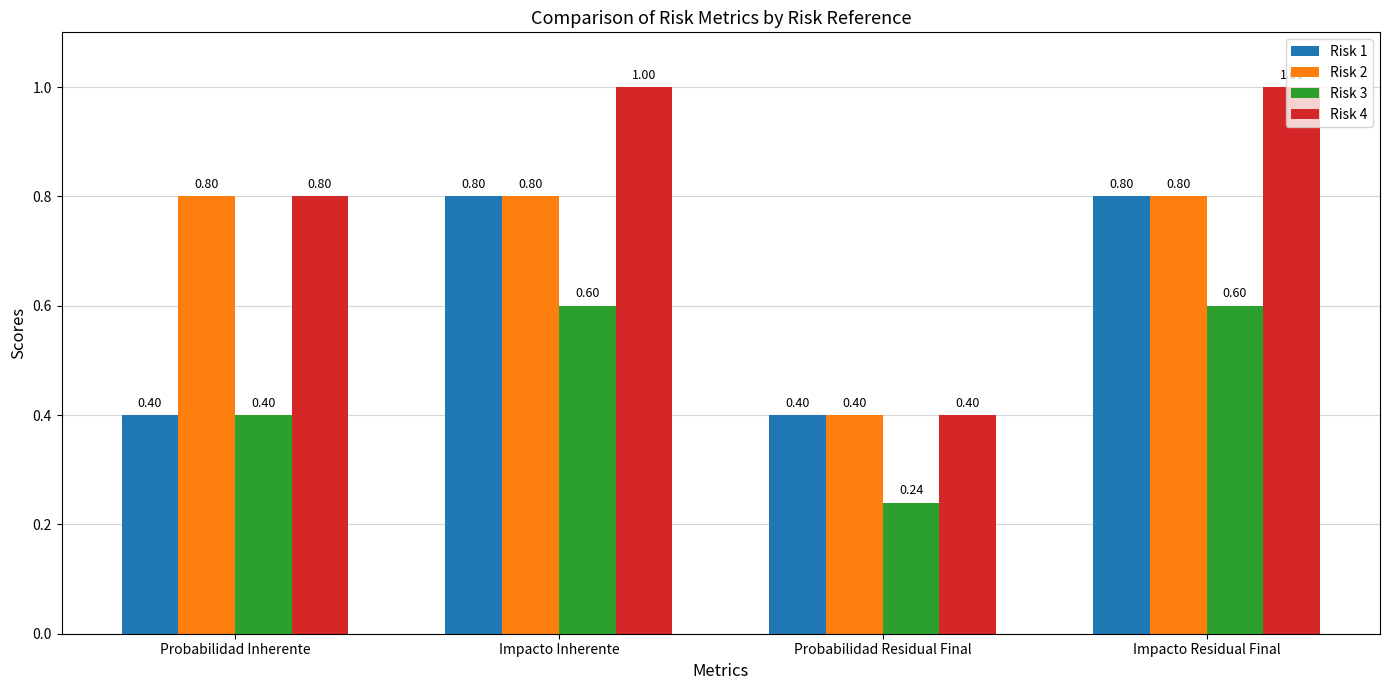

List the series in order of their overall mean, highest first.

Risk 4, Risk 2, Risk 1, Risk 3